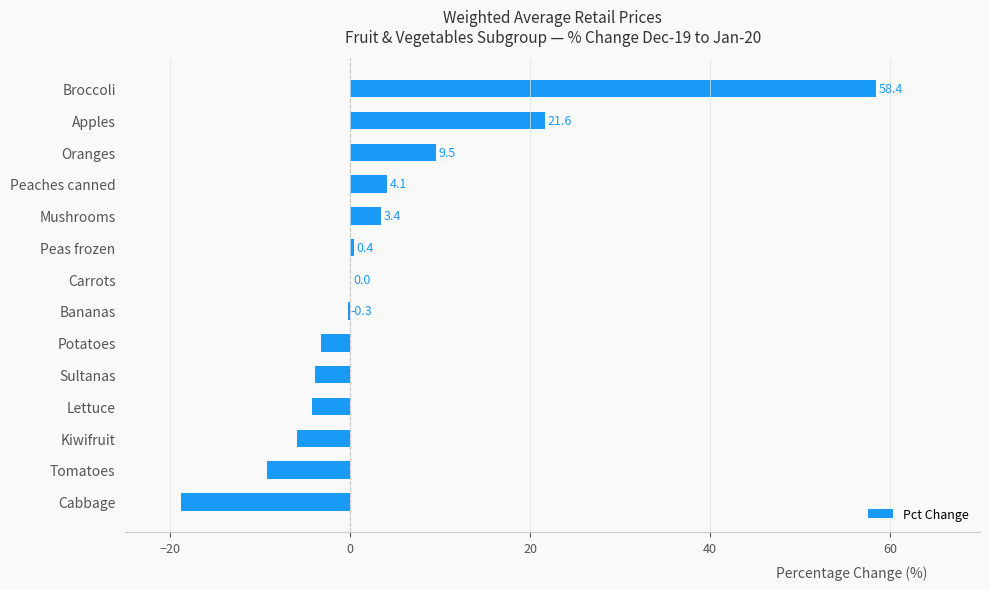

What is the sum of all values?

51.7